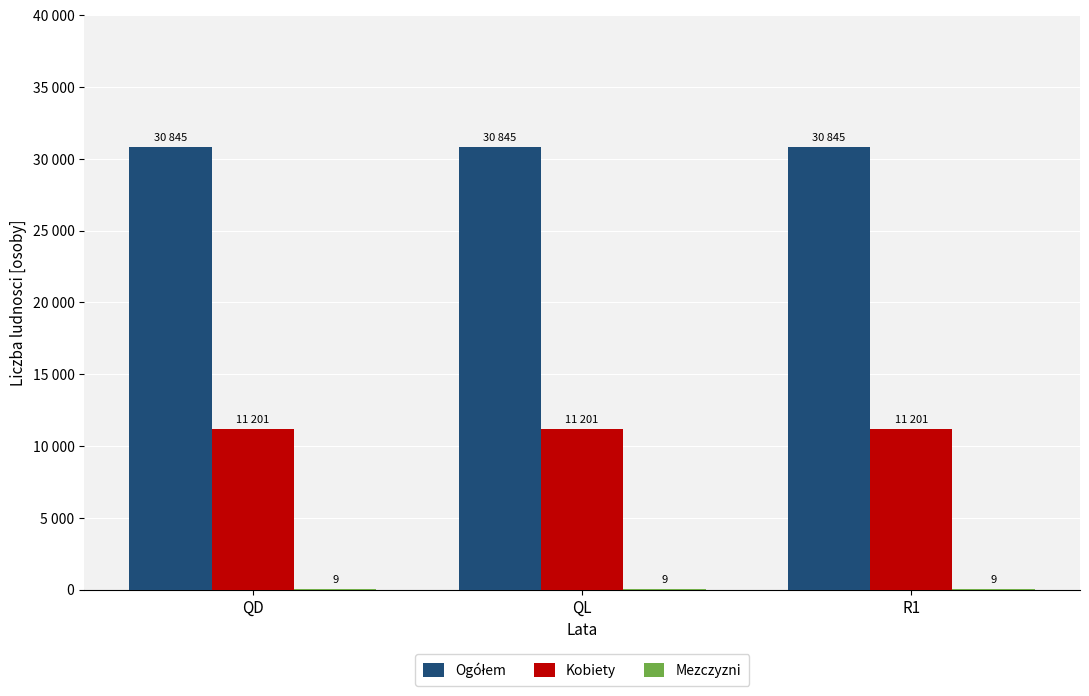

Which label corresponds to the smallest value in the chart?

QD